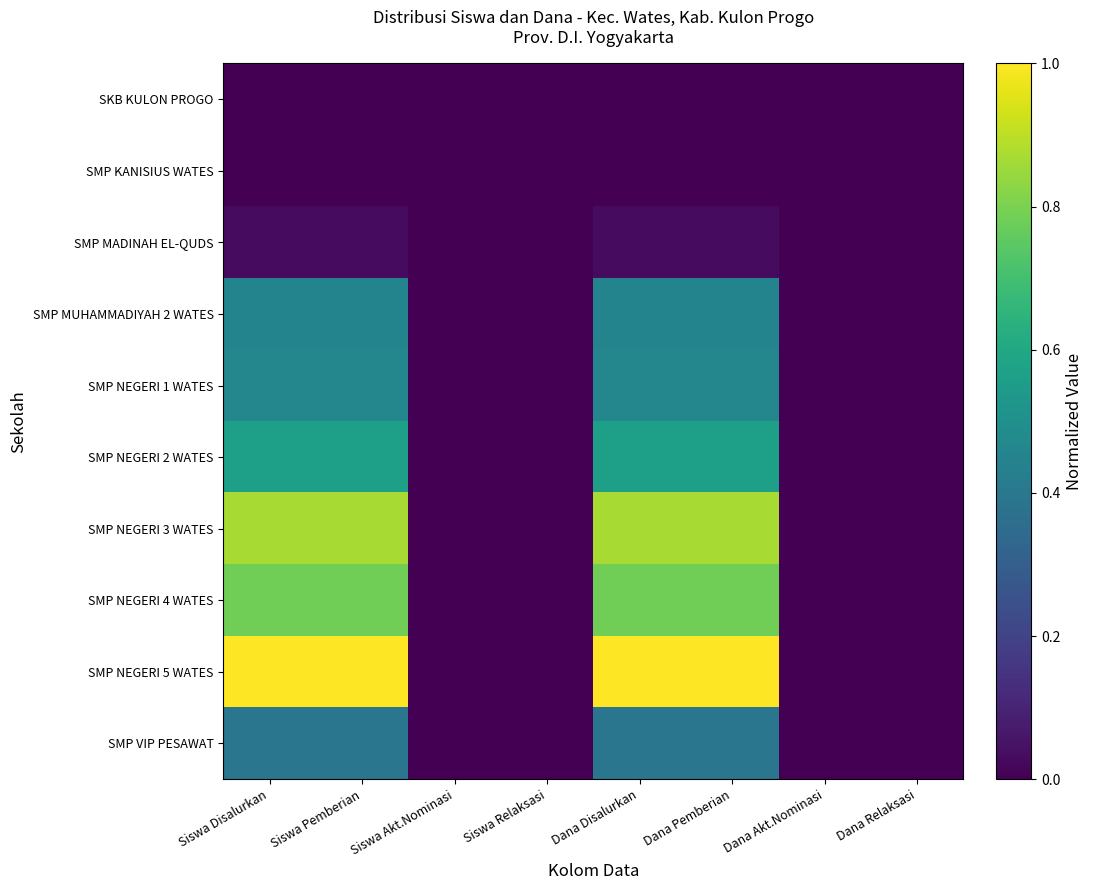

Which series has the largest range (max minus min)?

SMP NEGERI 5 WATES